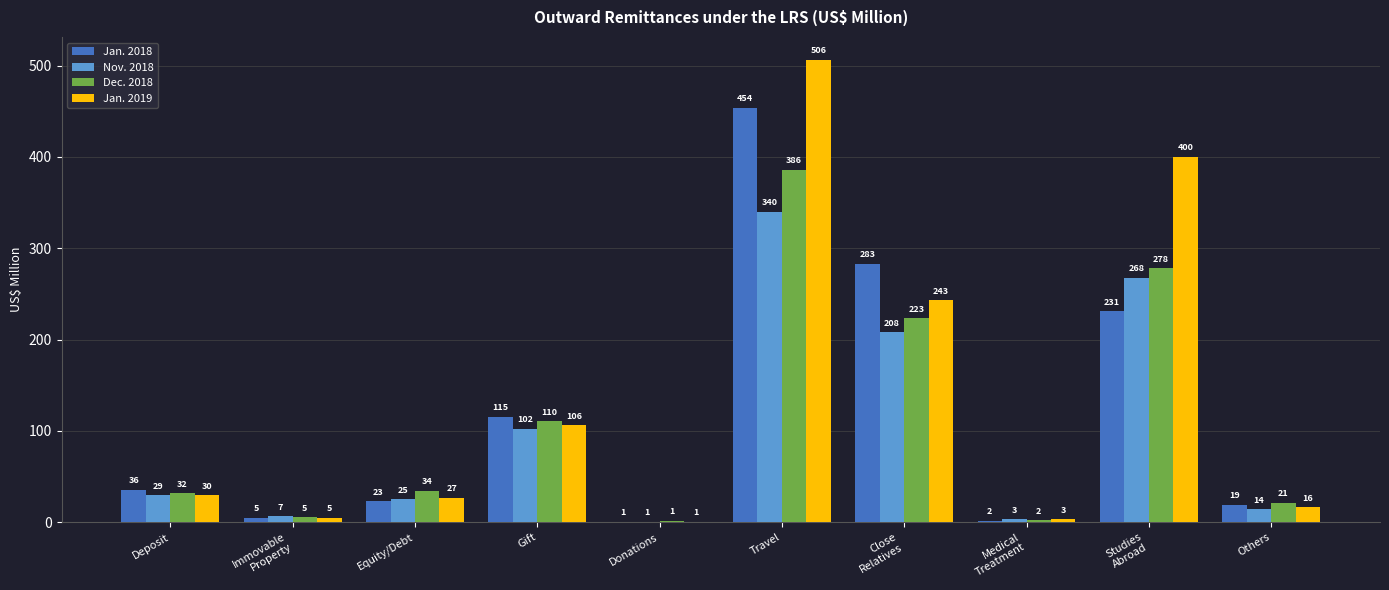

Which category has the highest value across all series?

Travel